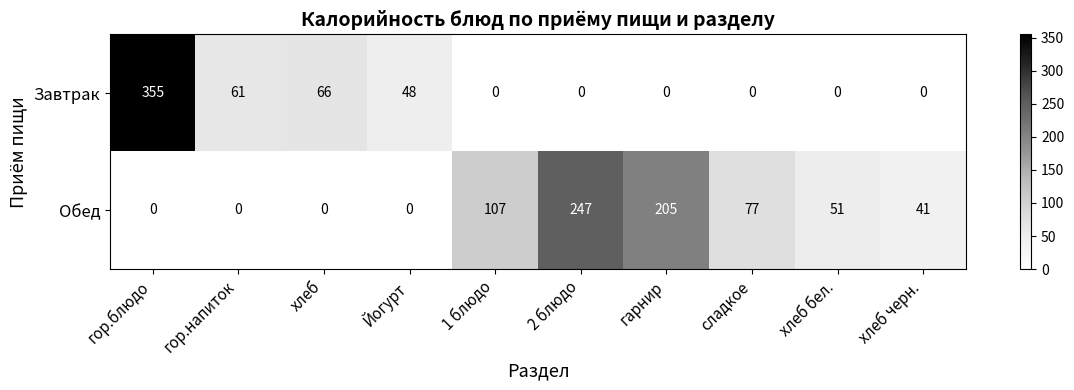

What is the greatest value displayed?

355